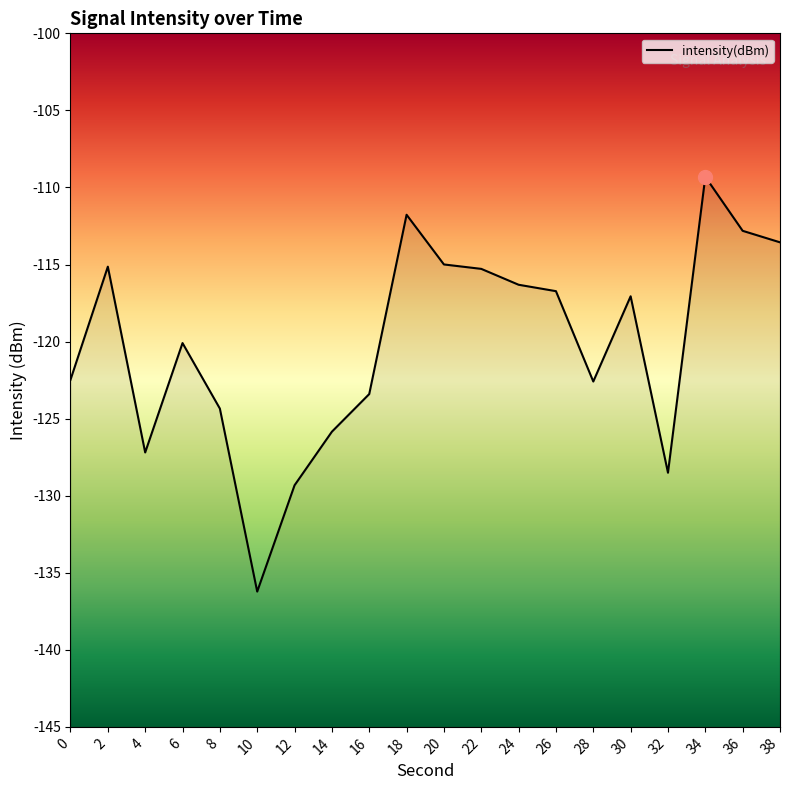

True or false: there are more than 0 points higher than both neighbors.

True